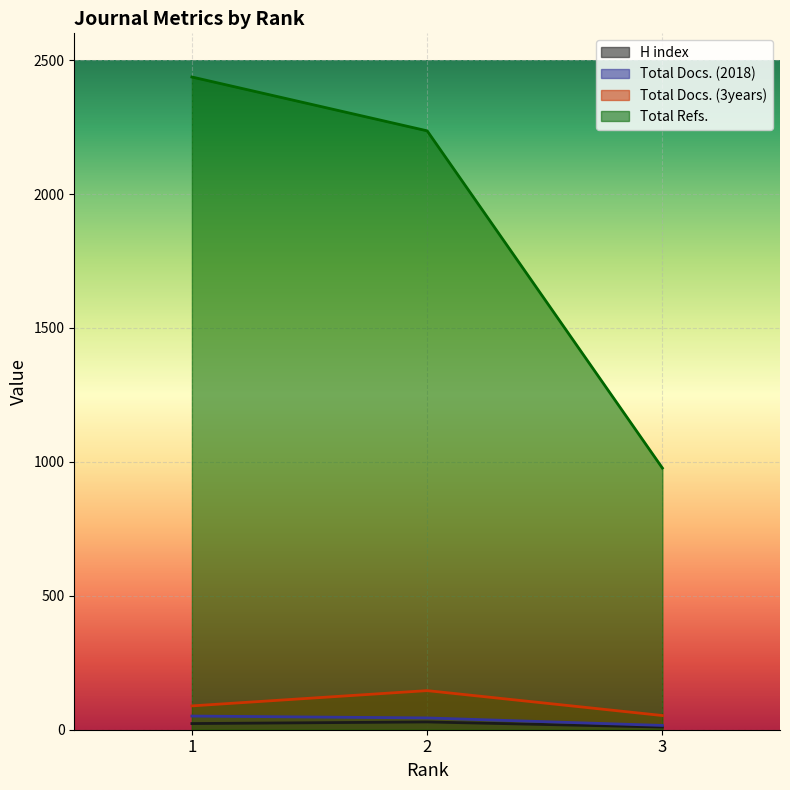

True or false: Total Refs. has a value of 416 at 3.

False